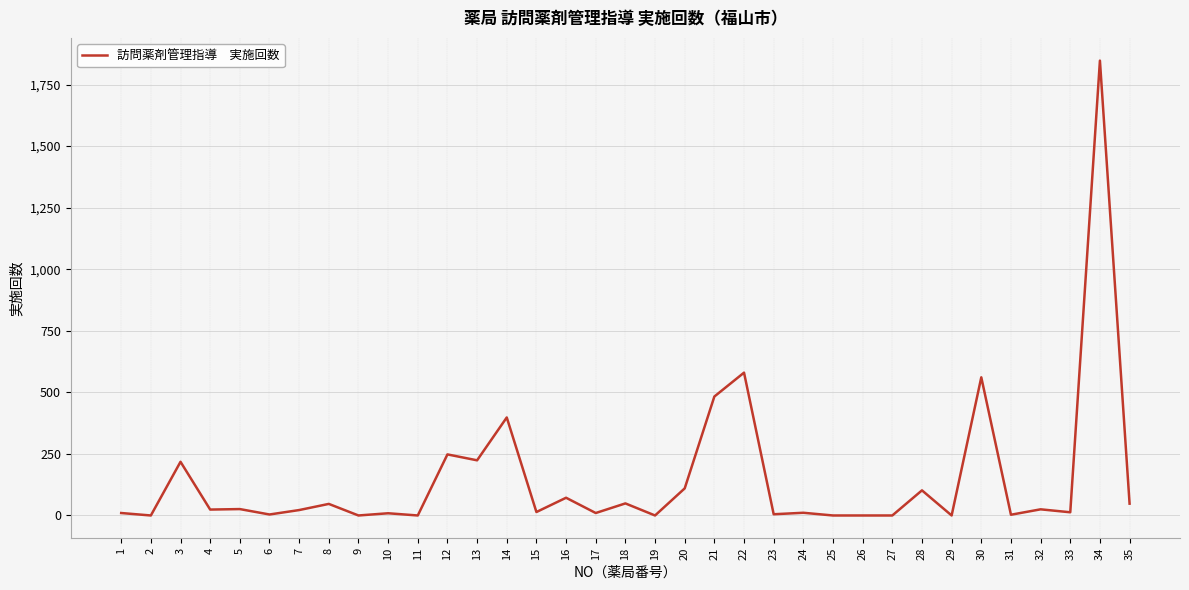

Between 22 and 24, which is larger?

22